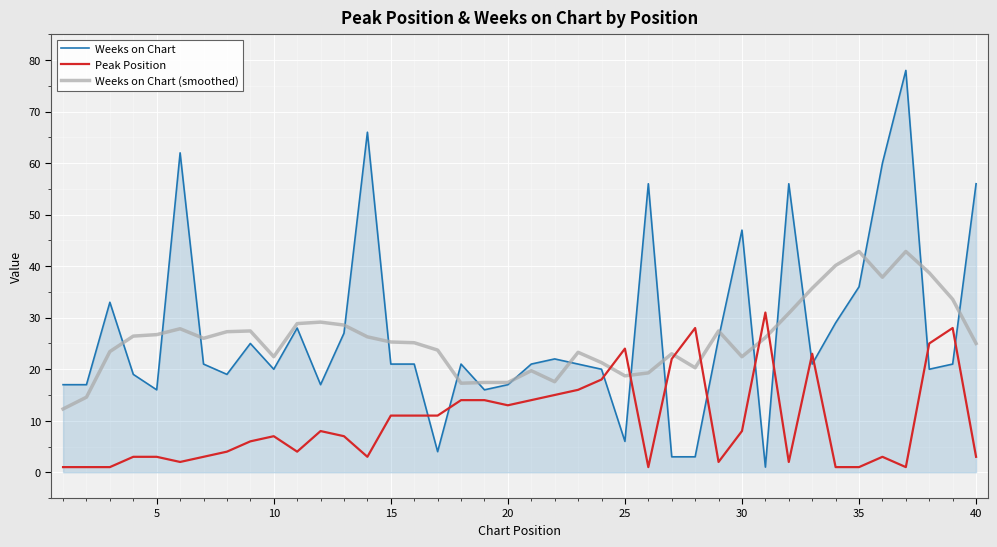

What is the greatest value displayed?

78.0